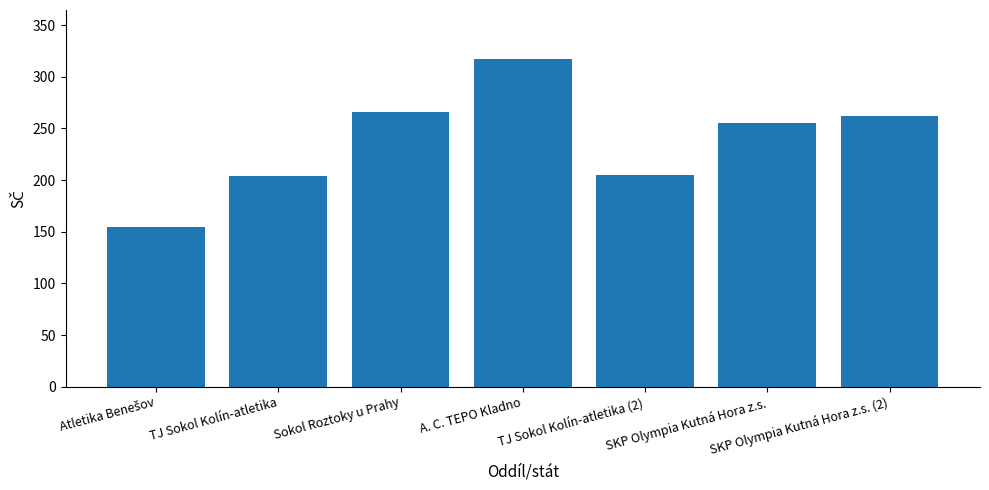

How many data points are less than 255?

3